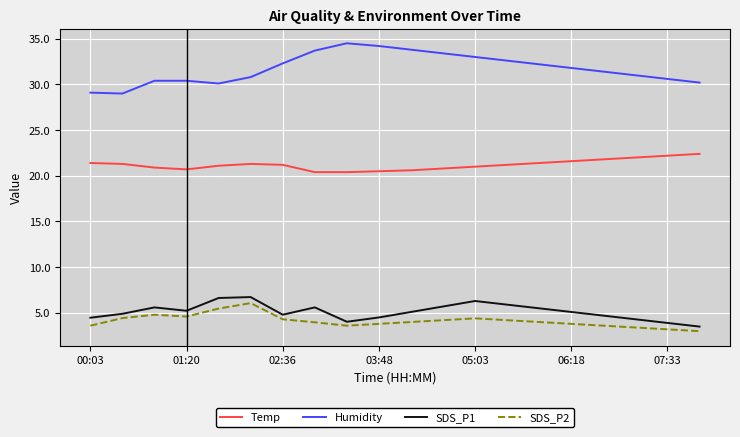

Which series has the largest total across all categories?

Humidity